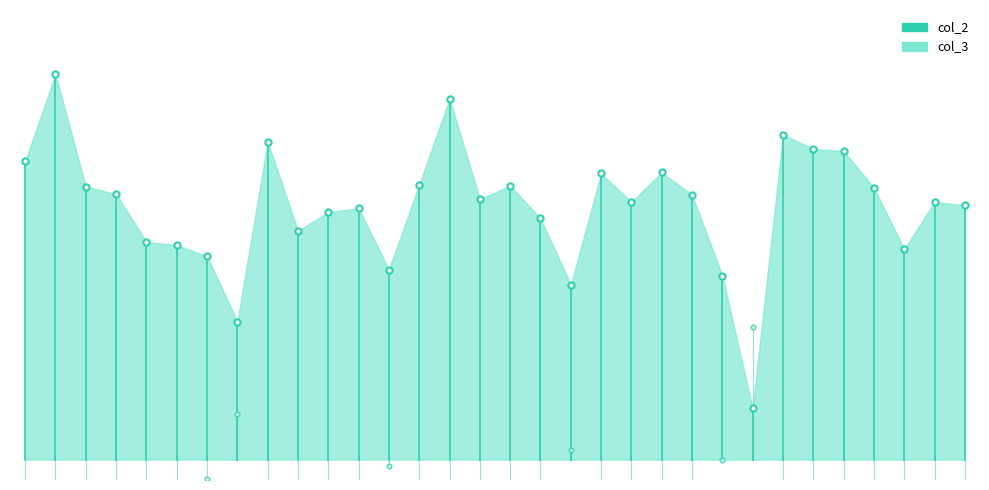

Approximately how many times larger is the value at 15 compared to 18?

0.8